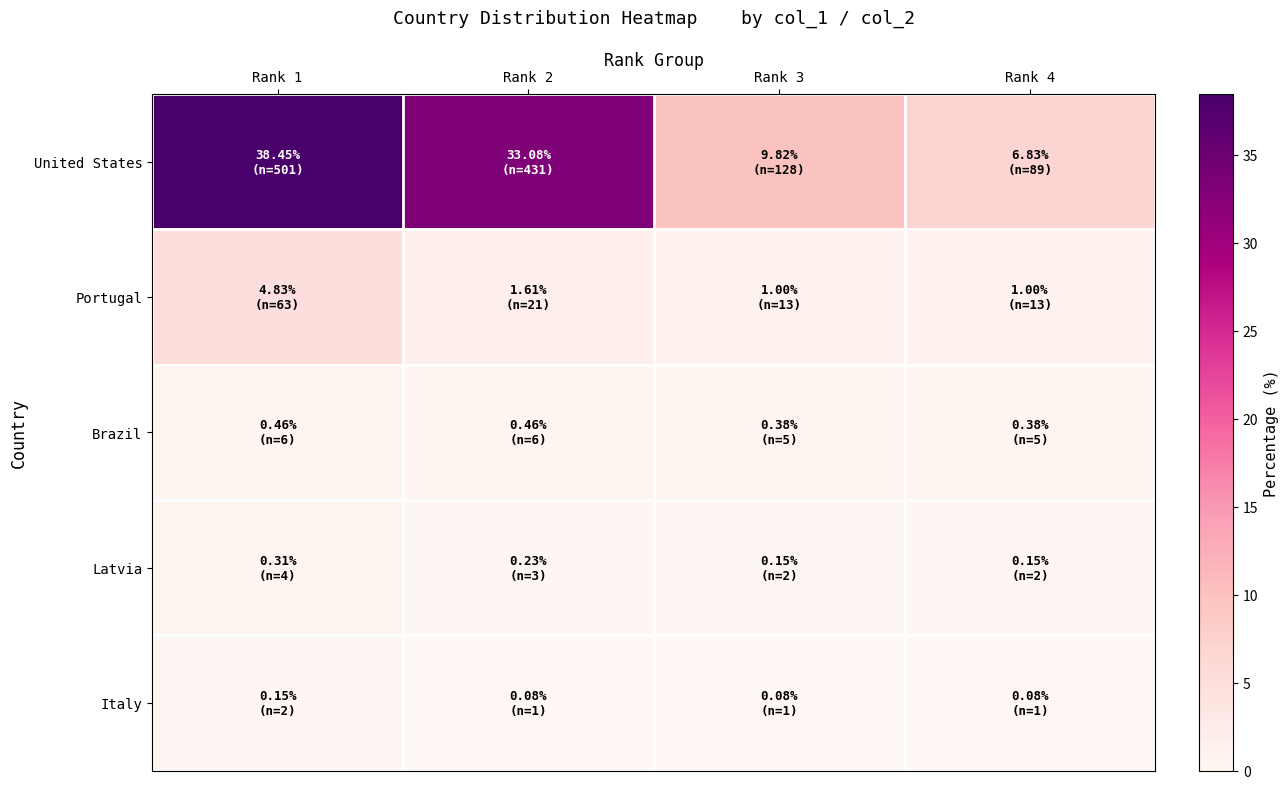

Which series has the largest total across all categories?

United States